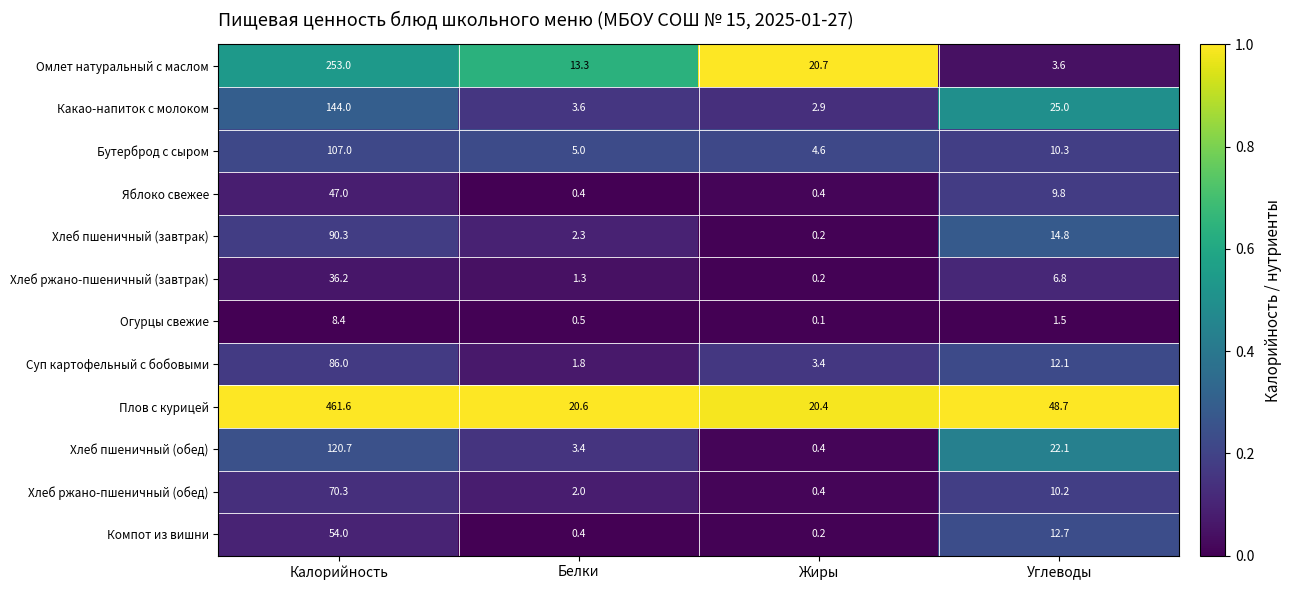

What is the difference between the maximum and minimum values in the Хлеб ржано-пшеничный (завтрак) series?

36.0